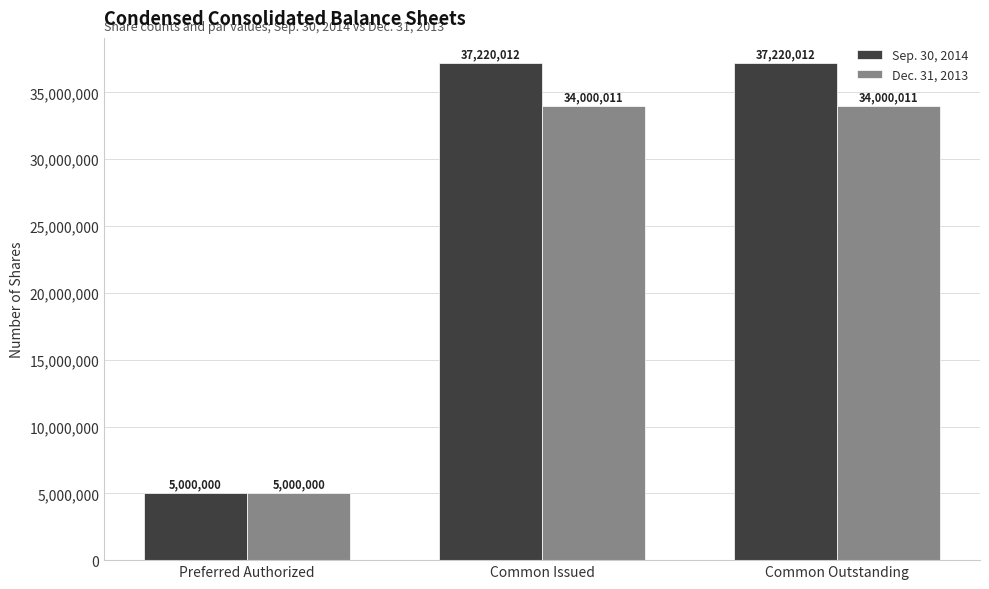

Reading left to right, extract all data points from this chart.

Sep. 30, 2014: 5000000	37220012	37220012
Dec. 31, 2013: 5000000	34000011	34000011